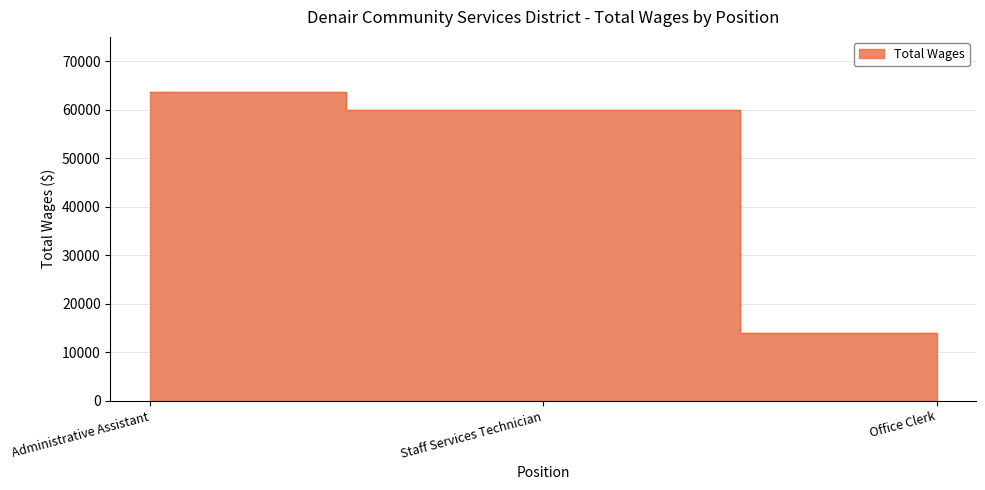

At which category does the chart reach its peak across all series?

Administrative Assistant